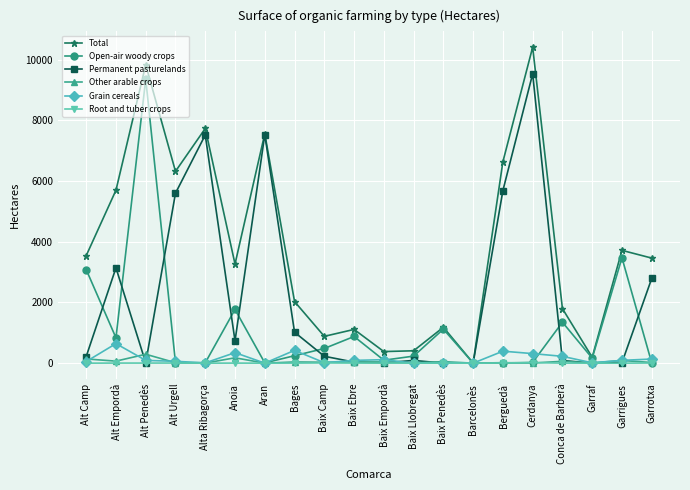

True or false: Grain cereals has more than 1 interior local peaks.

True